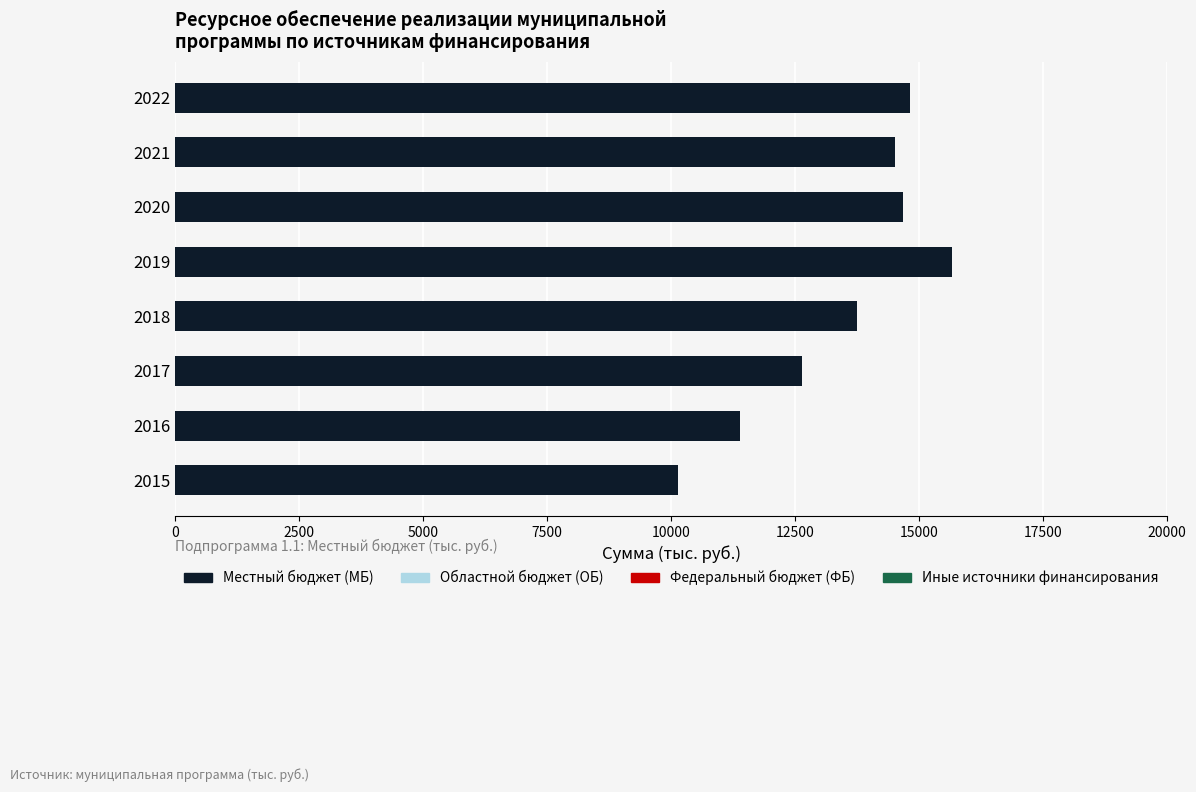

What is the change in value from 2016 to 2019?

+4277.4